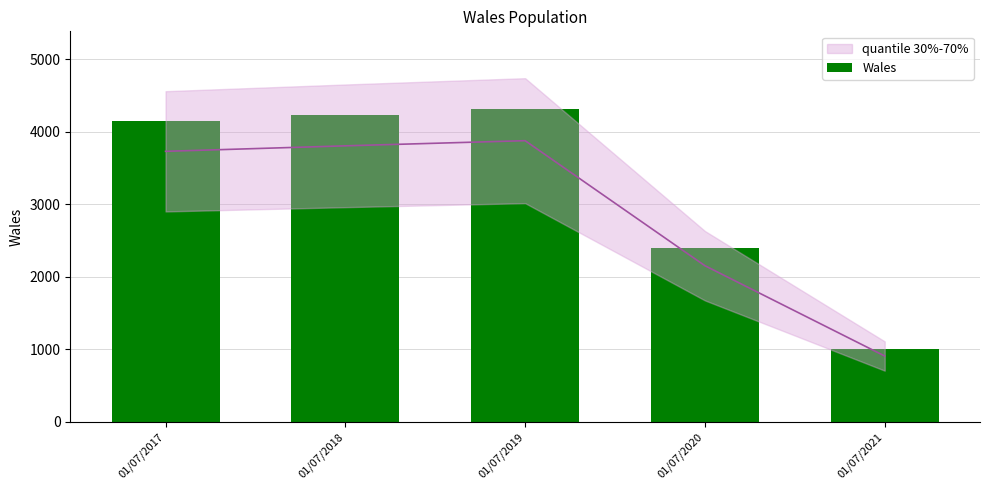

What is the sum of all values?

16075